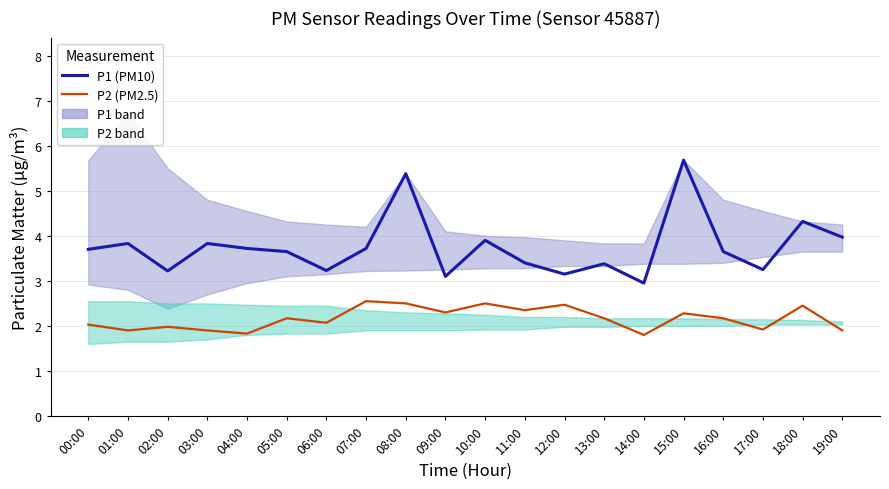

What value does the P2 (PM2.5) series have at 01:00?

1.9